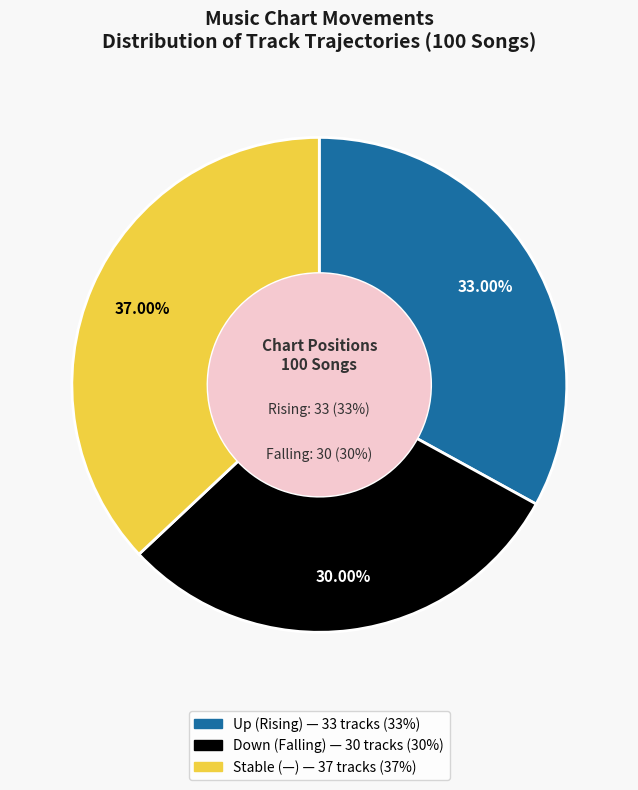

To the nearest percent, what is the average slice percentage?

33%